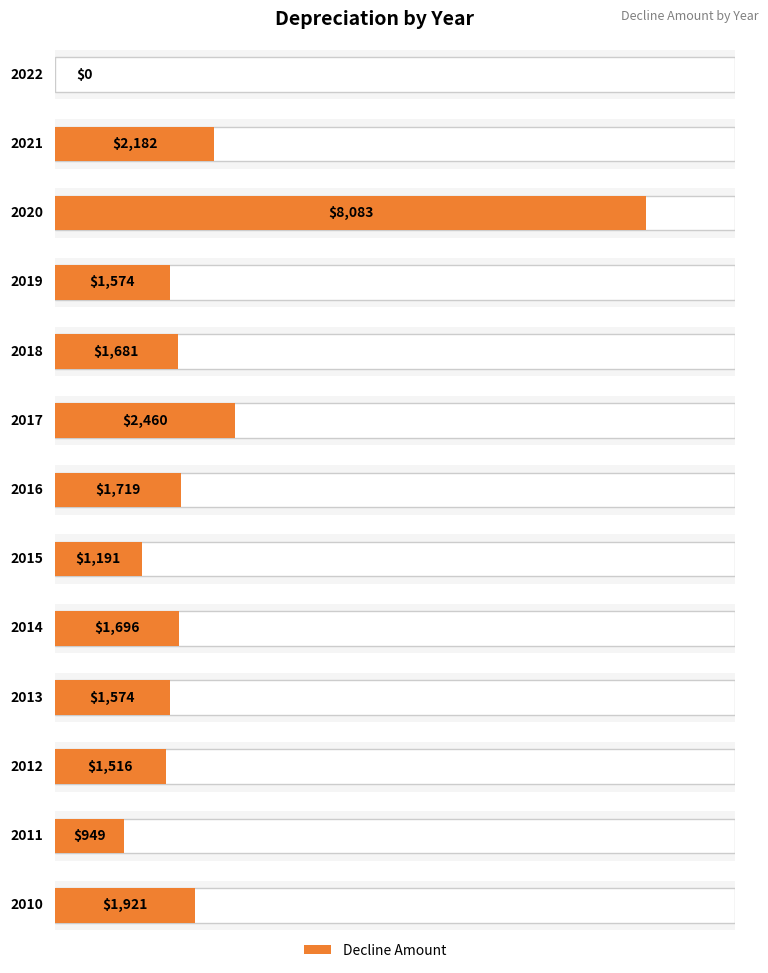

What is the difference between the maximum and second lowest values?

7134